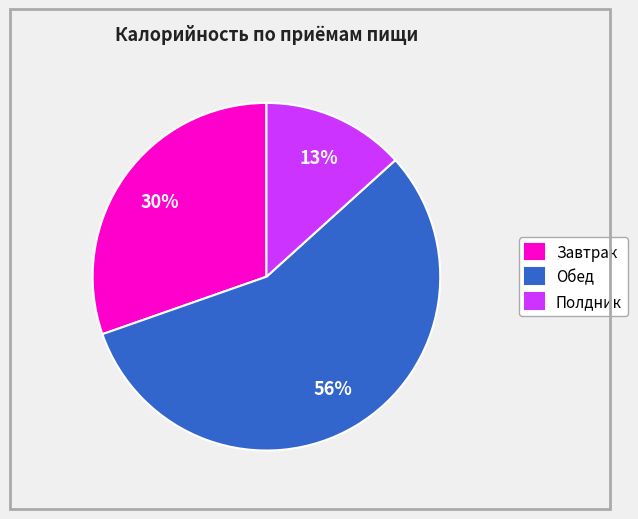

Which category has the biggest portion of the pie?

Обед